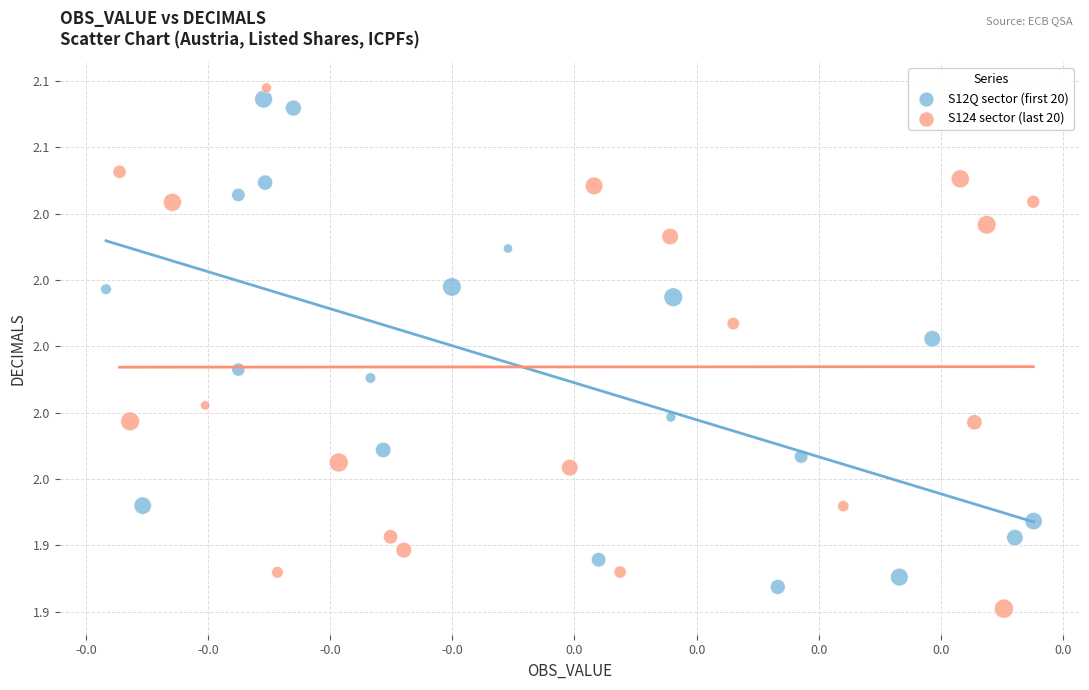

What are all the series names shown in the legend?

S12Q sector (first 20), S124 sector (last 20)